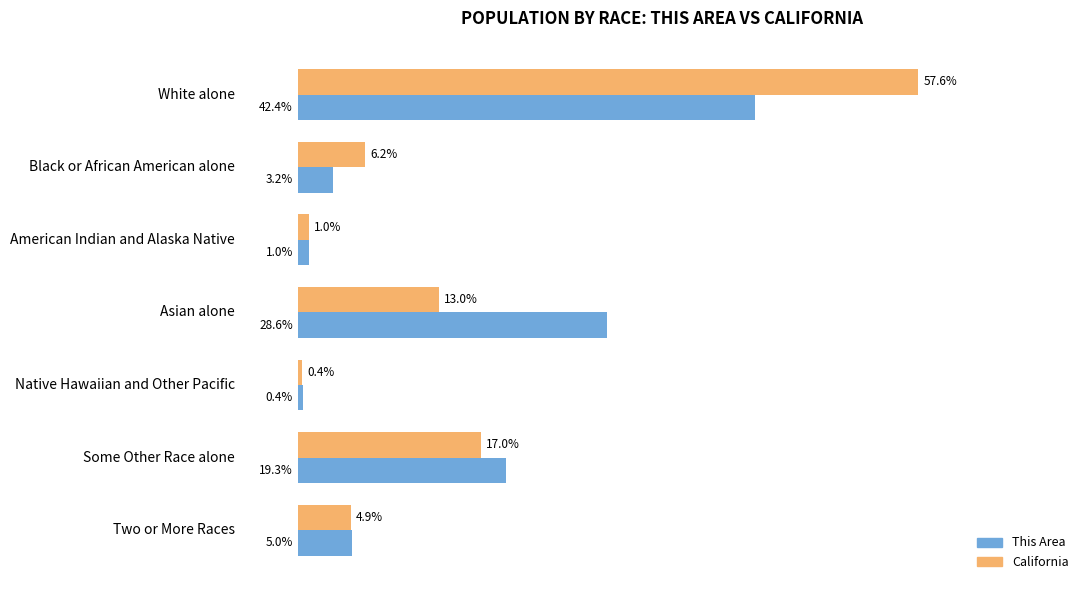

Which series has the largest range (max minus min)?

California